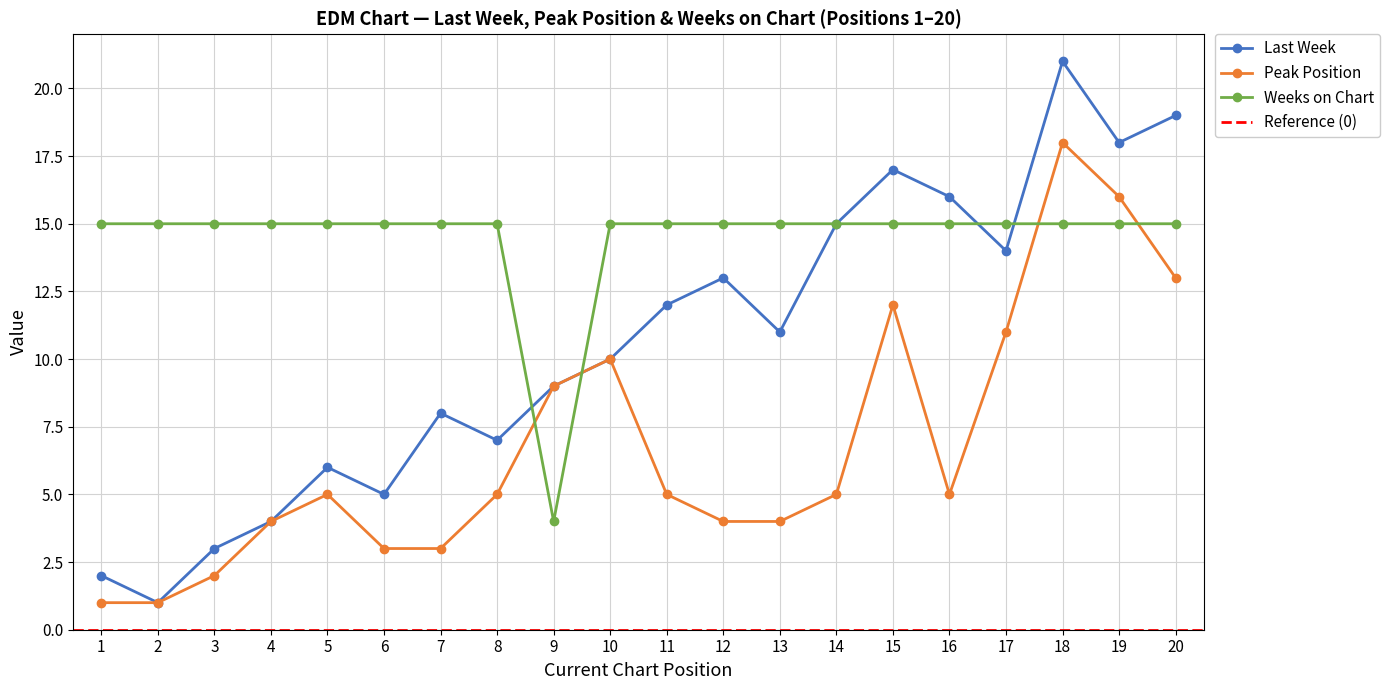

What is the difference between the maximum and minimum values in the Weeks on Chart series?

11